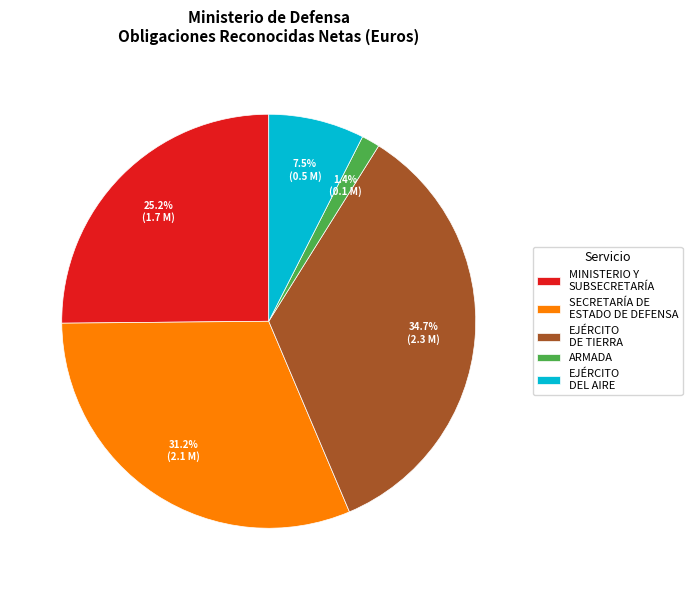

To the nearest percent, what portion does EJÉRCITO DE TIERRA represent?

35%